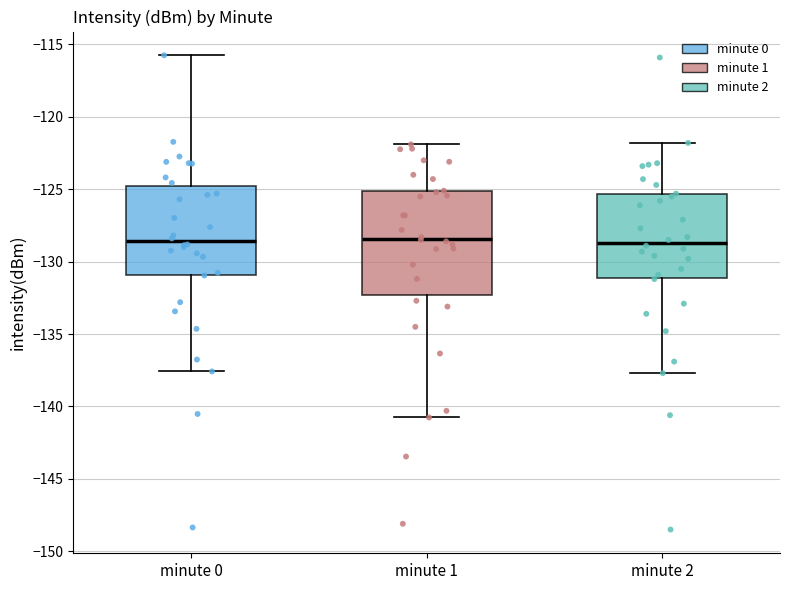

Reading left to right, transcribe this box plot: for each box, give where its median line is, the range the box spans, and where its two whiskers end, as read against the y-axis. The values are not printed on the chart, so give them approximately, as read against the axis.

minute 0: median -128.5, box -131.0 to -124.5, whiskers -137.5 to -115.5
minute 1: median -128.5, box -132.5 to -125.0, whiskers -141.0 to -122.0
minute 2: median -128.5, box -131.0 to -125.5, whiskers -137.5 to -122.0